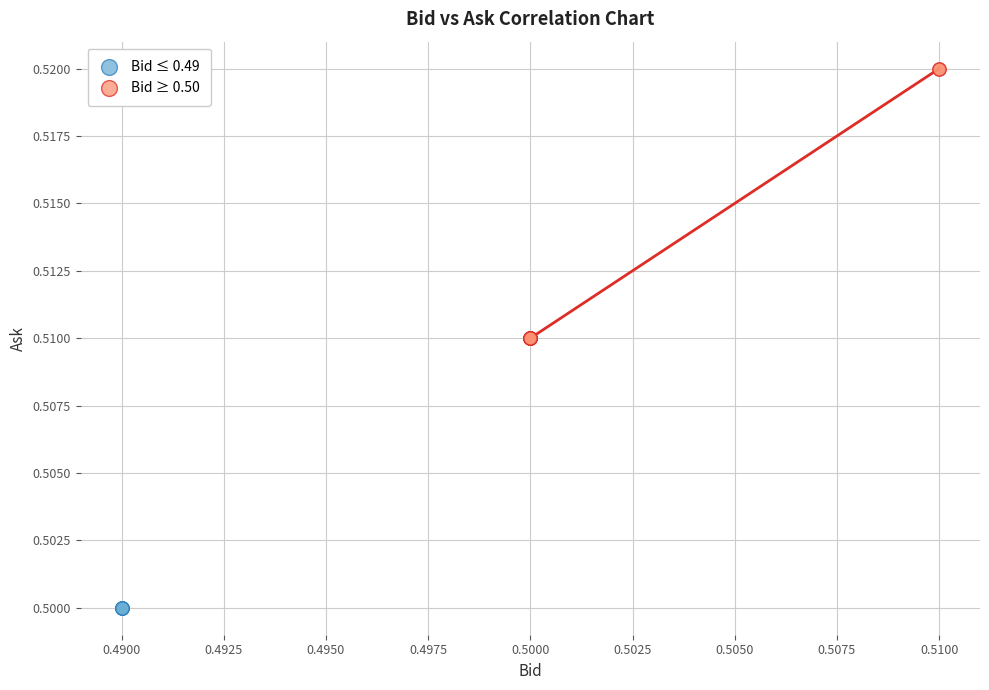

Which series contains the highest Y value?

Bid ≥ 0.50